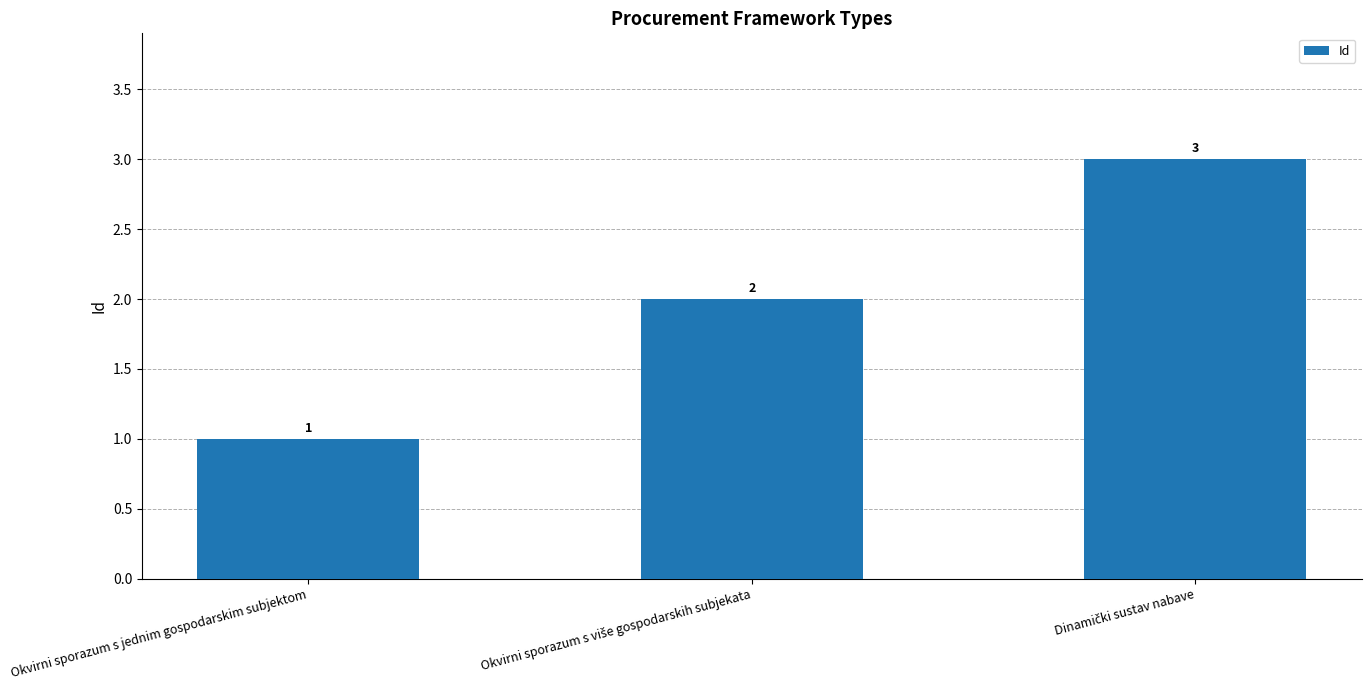

Count the values in the range 1 to 3.

3